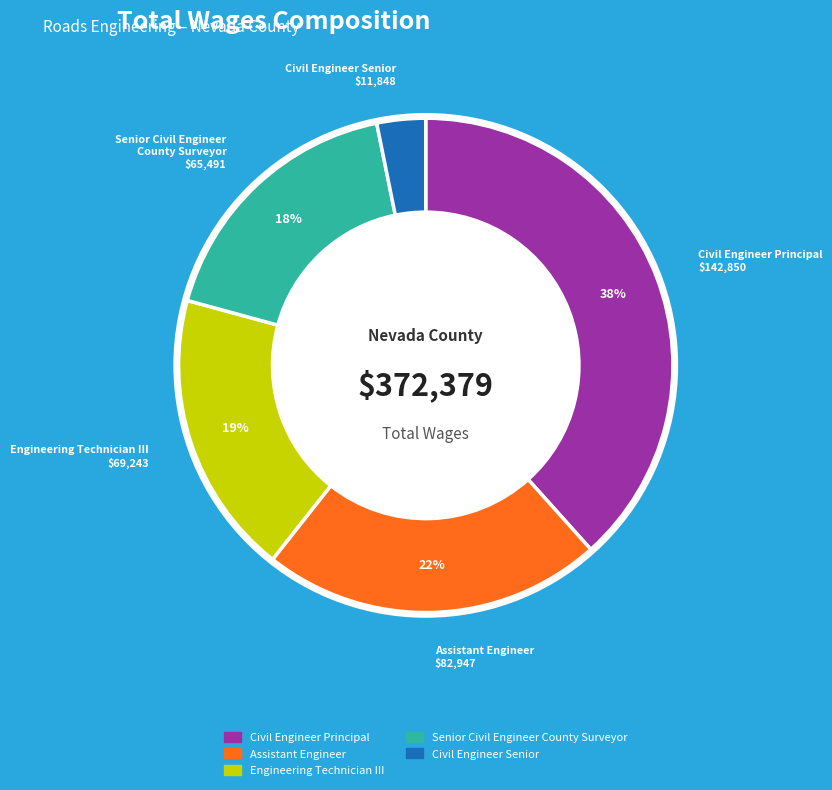

Is it true that Civil Engineer Senior is 3% of the pie?

True